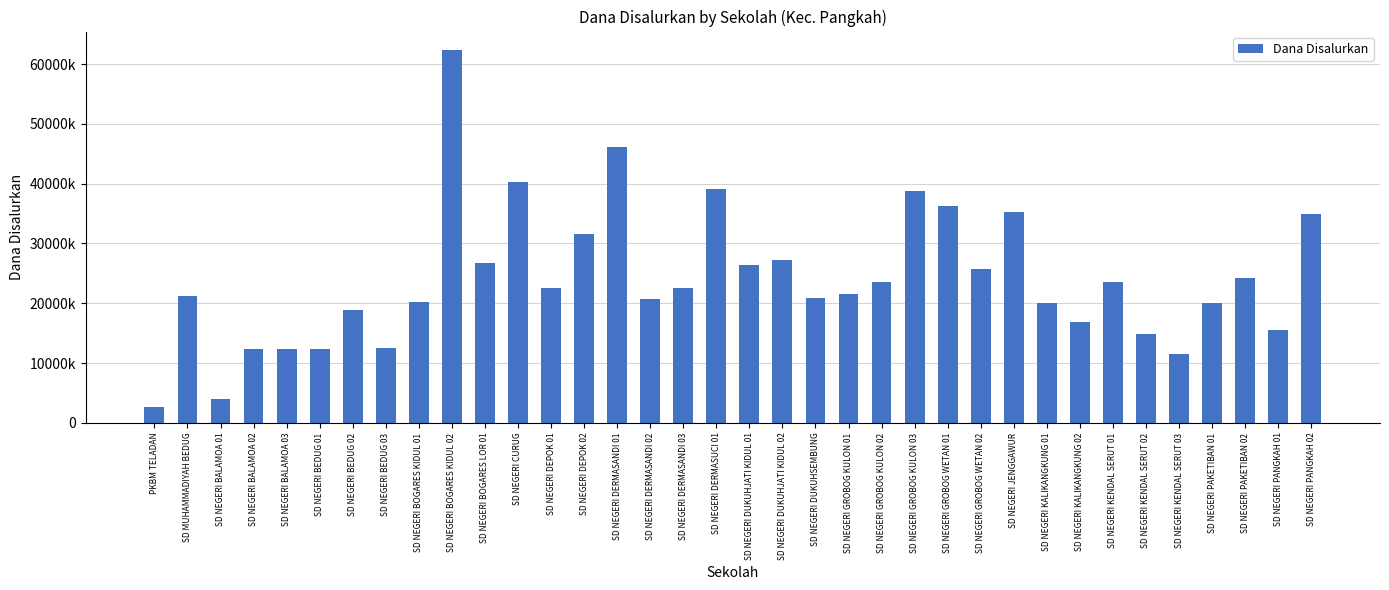

What value does the data have at SD NEGERI PAKETIBAN 02?

24300000